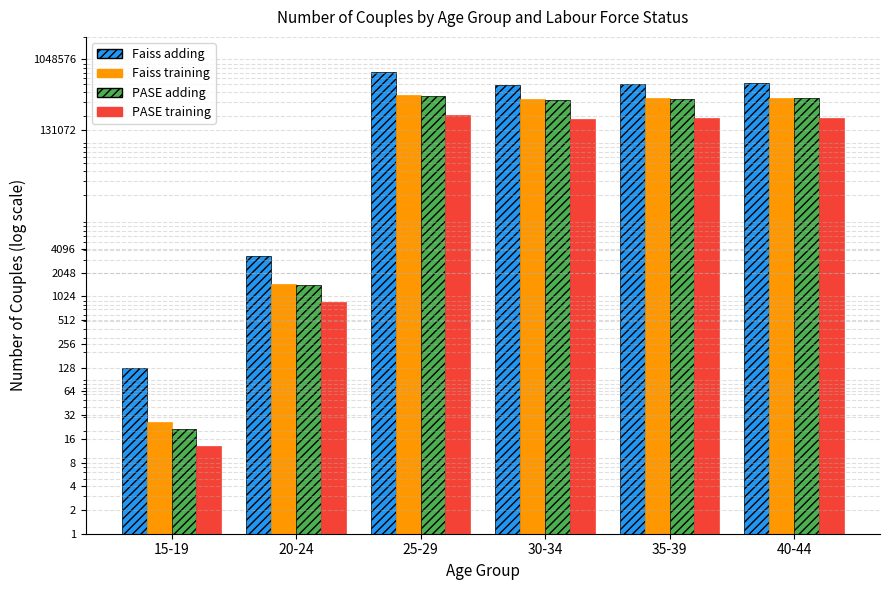

What is the difference between the highest and lowest values at 15-19?

115